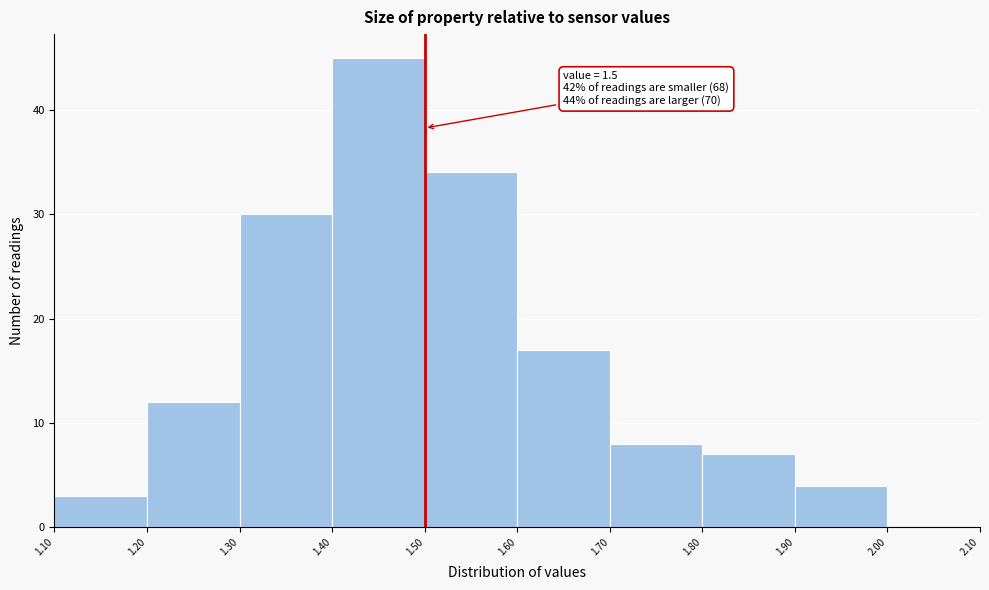

Over which range of the x-axis is the bar tallest?

1.40 to 1.50